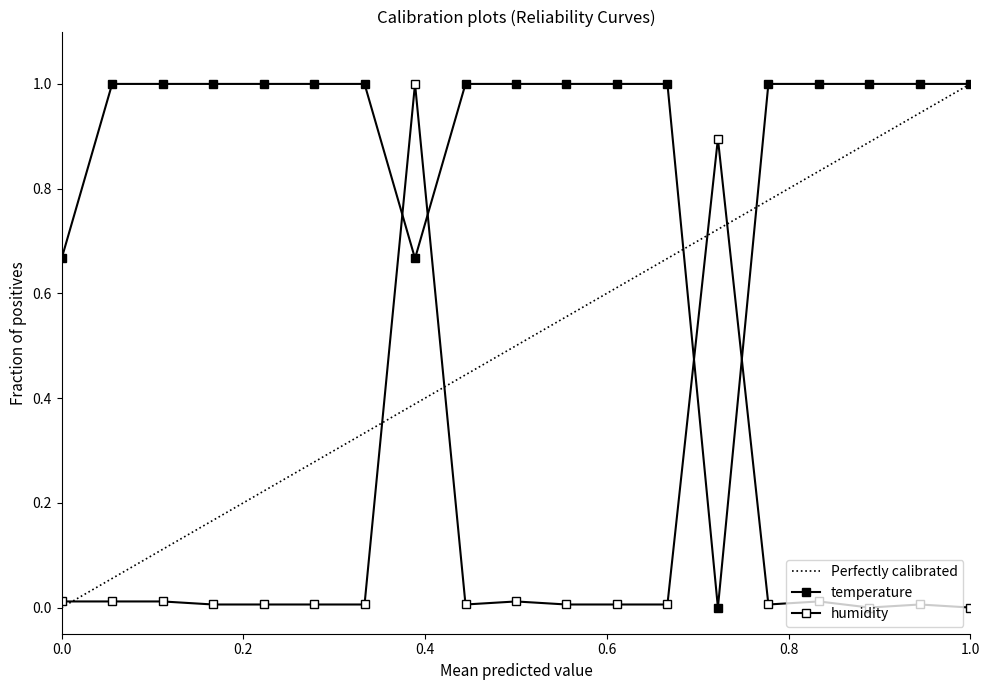

Which series has the largest range (max minus min)?

temperature